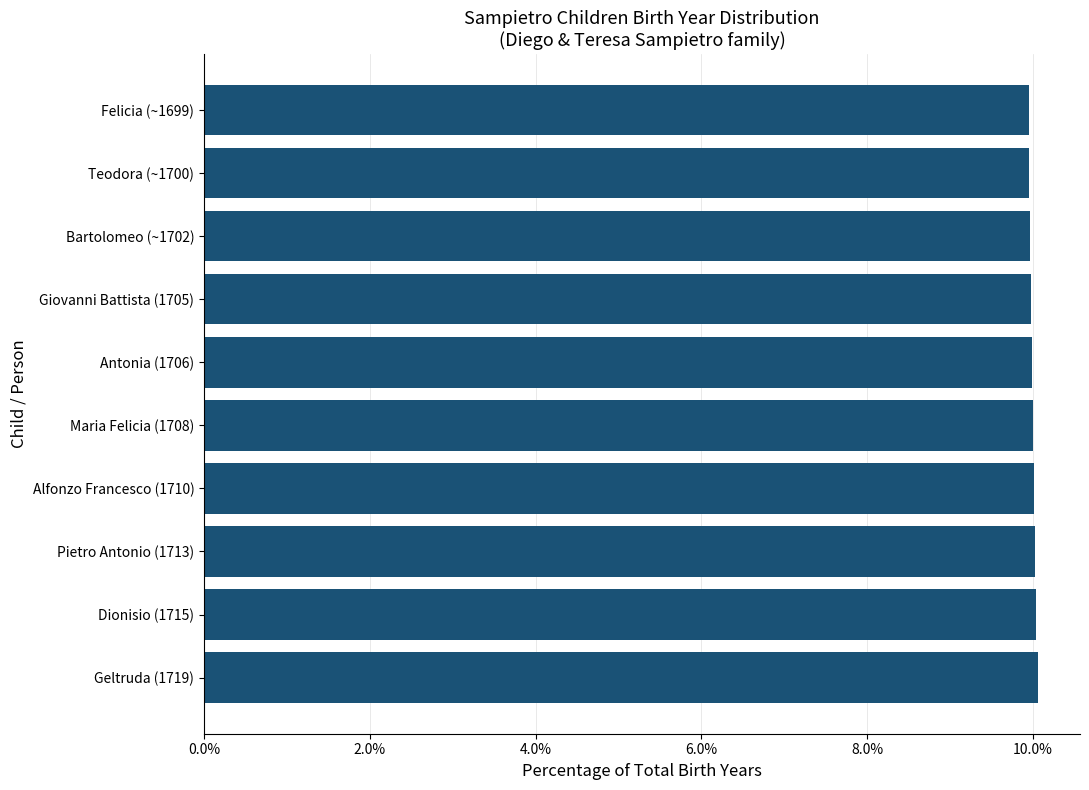

The value at Pietro Antonio (1713) is 10.0. True or false?

True